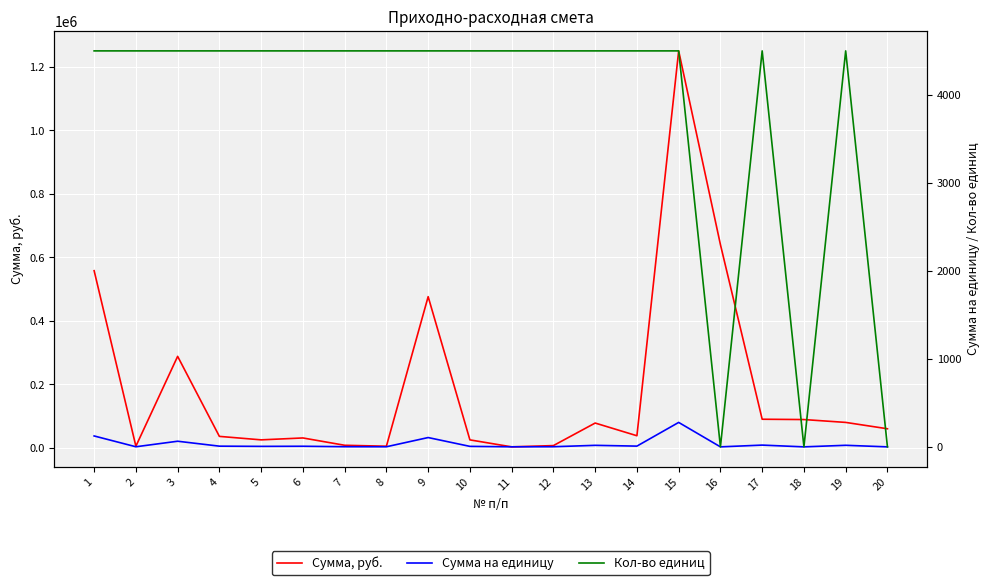

How many values in the Сумма, руб. series are below 60000?

10